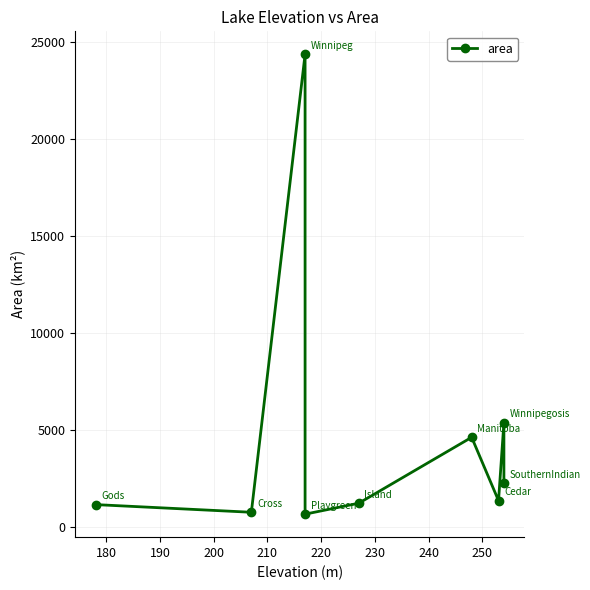

What is the difference between the values at 200 and 210?

566